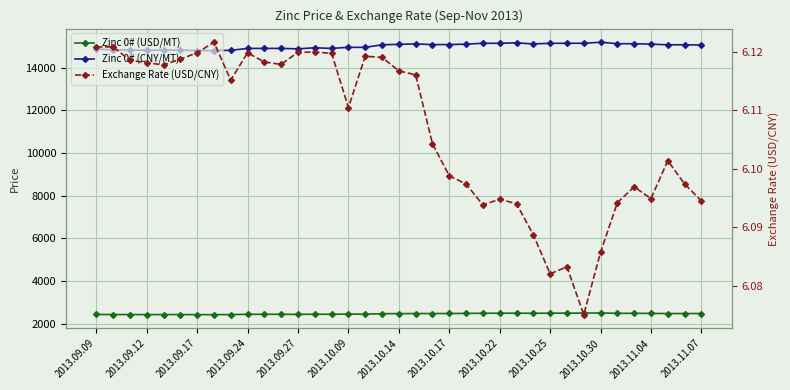

What is the difference between the maximum and minimum values in the Zinc 0# (CNY/MT) series?

390.0